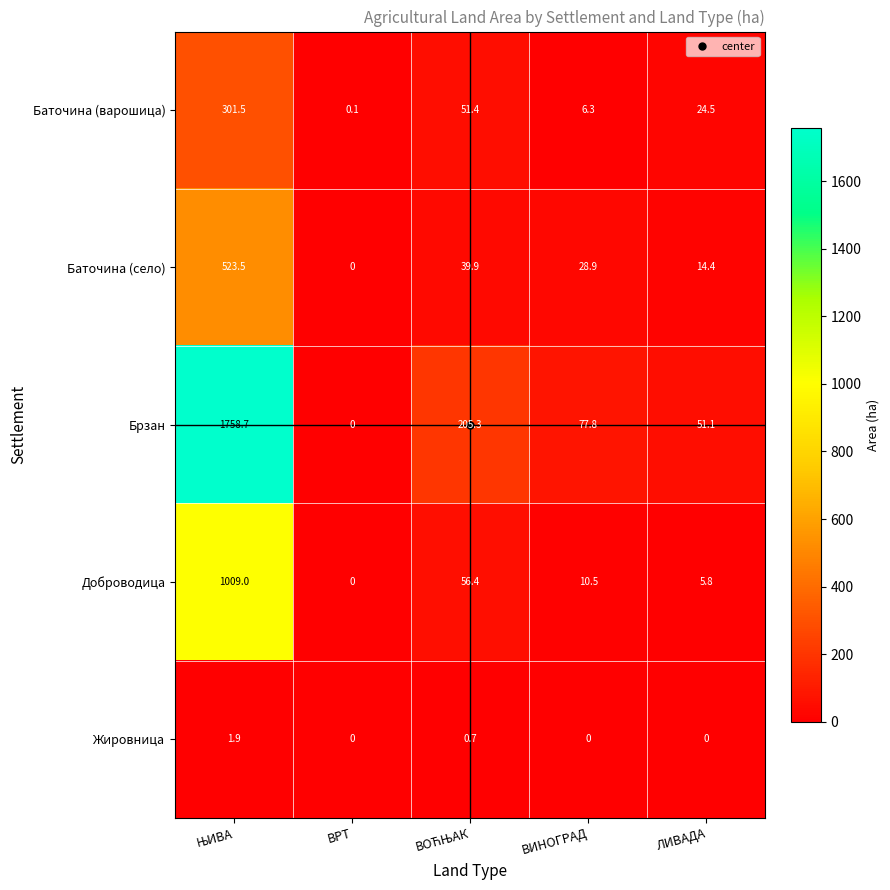

Read the Баточина (варошица) value at ВИНОГРАД.

6.3